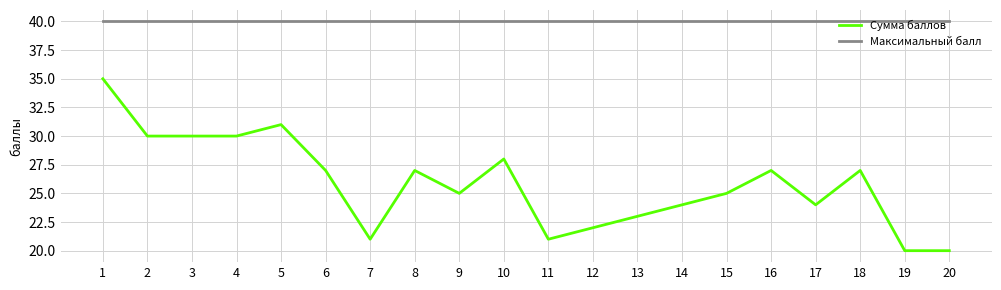

True or false: Сумма баллов has a value of 28 at 10.

True